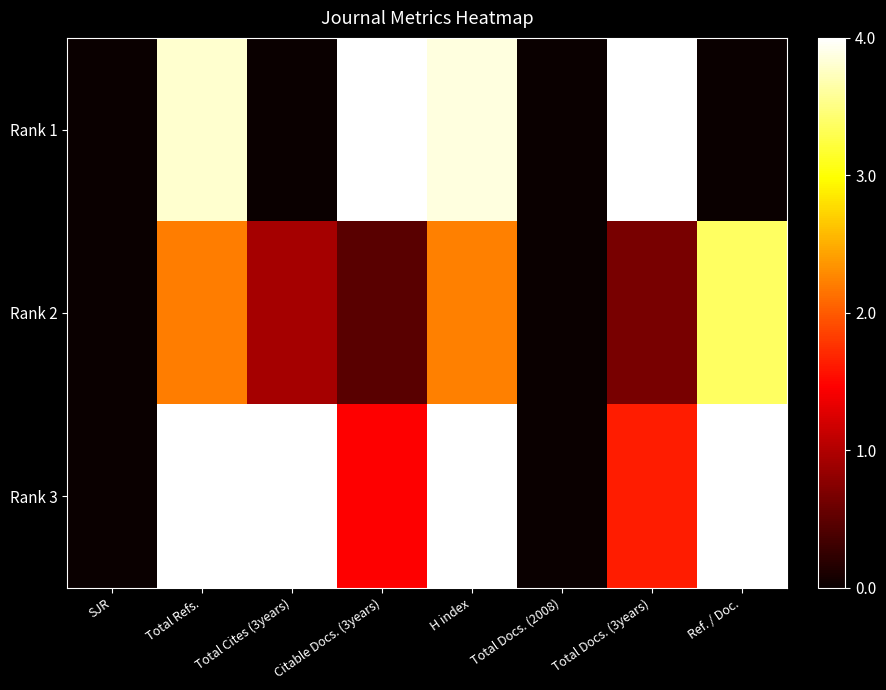

What is the total value across all series at Citable Docs. (3years)?

1.5